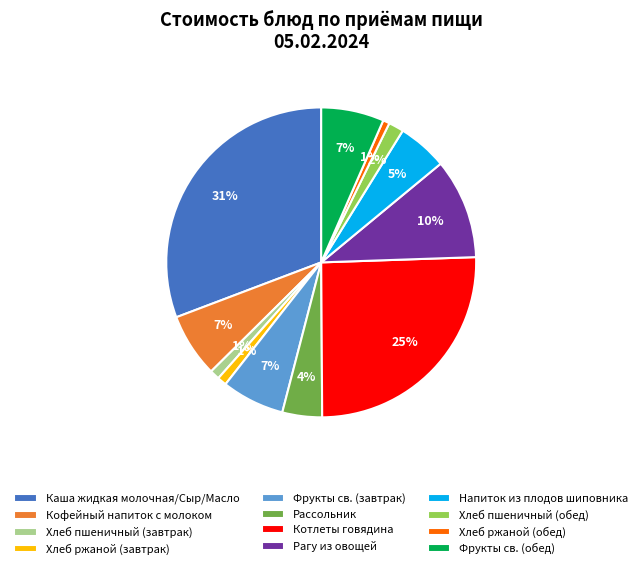

Is Напиток из плодов шиповника the majority of the pie?

No